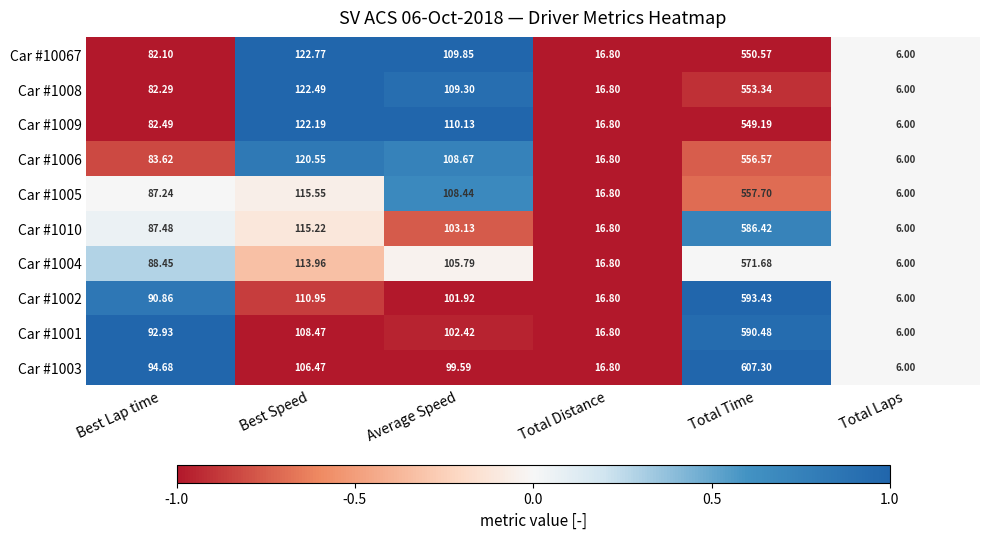

Rank the categories by Car #10067 value from highest to lowest.

Total Time, Best Speed, Average Speed, Best Lap time, Total Distance, Total Laps